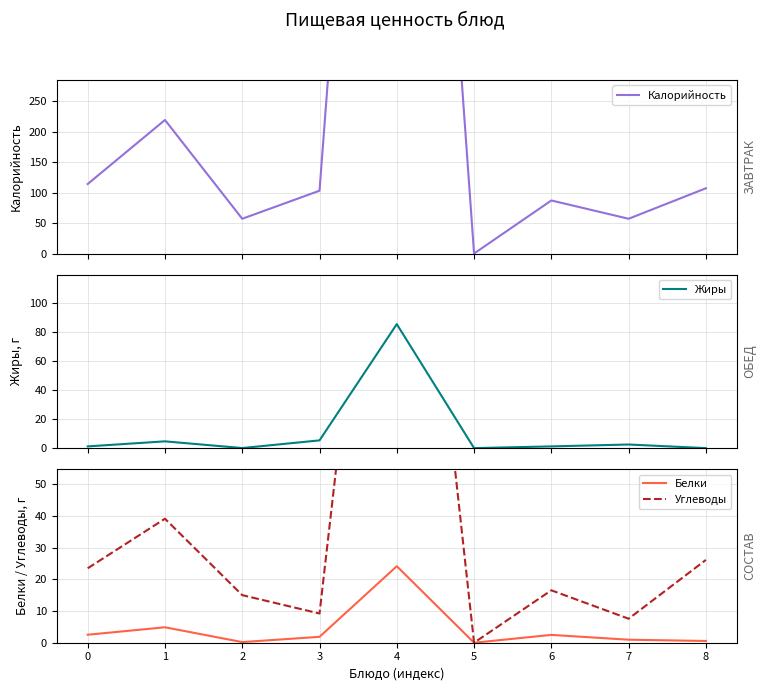

The Жиры series shows 56.8 at 5. True or false?

False